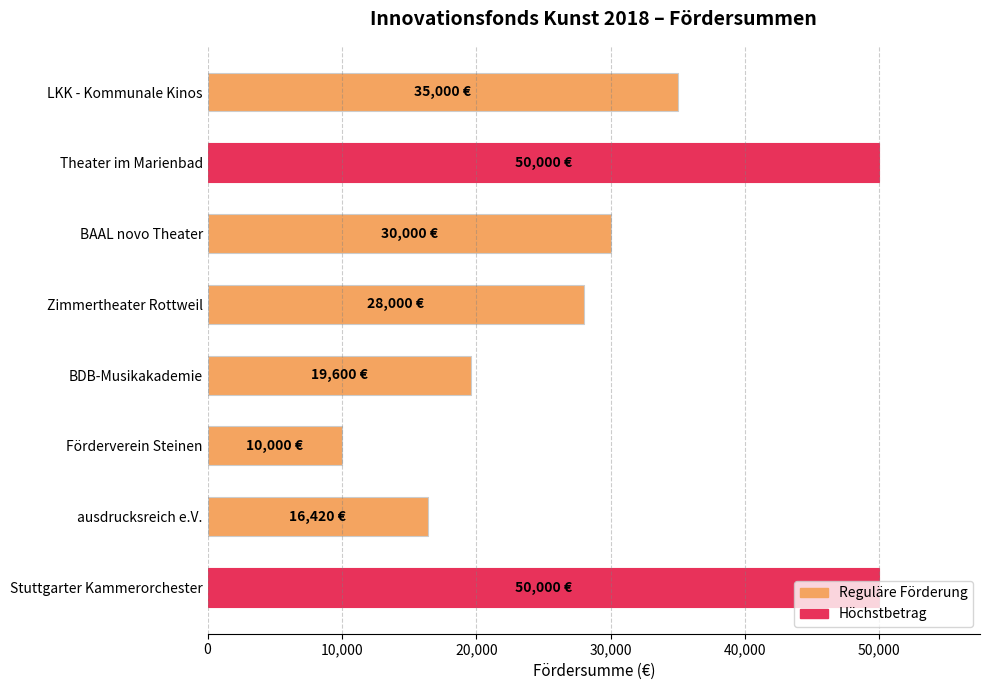

What is the smallest value displayed?

10000